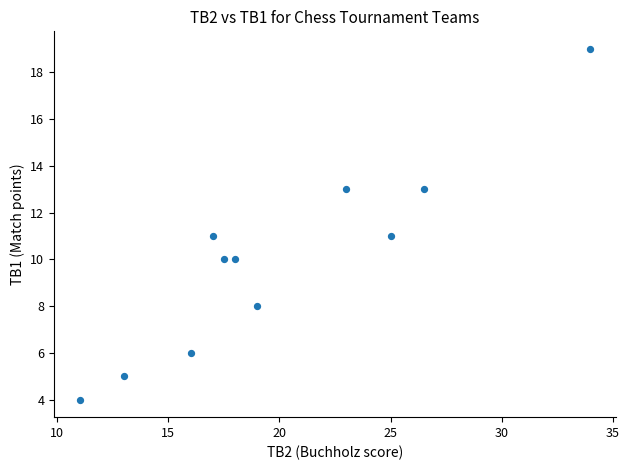

What is the average Y value?

10